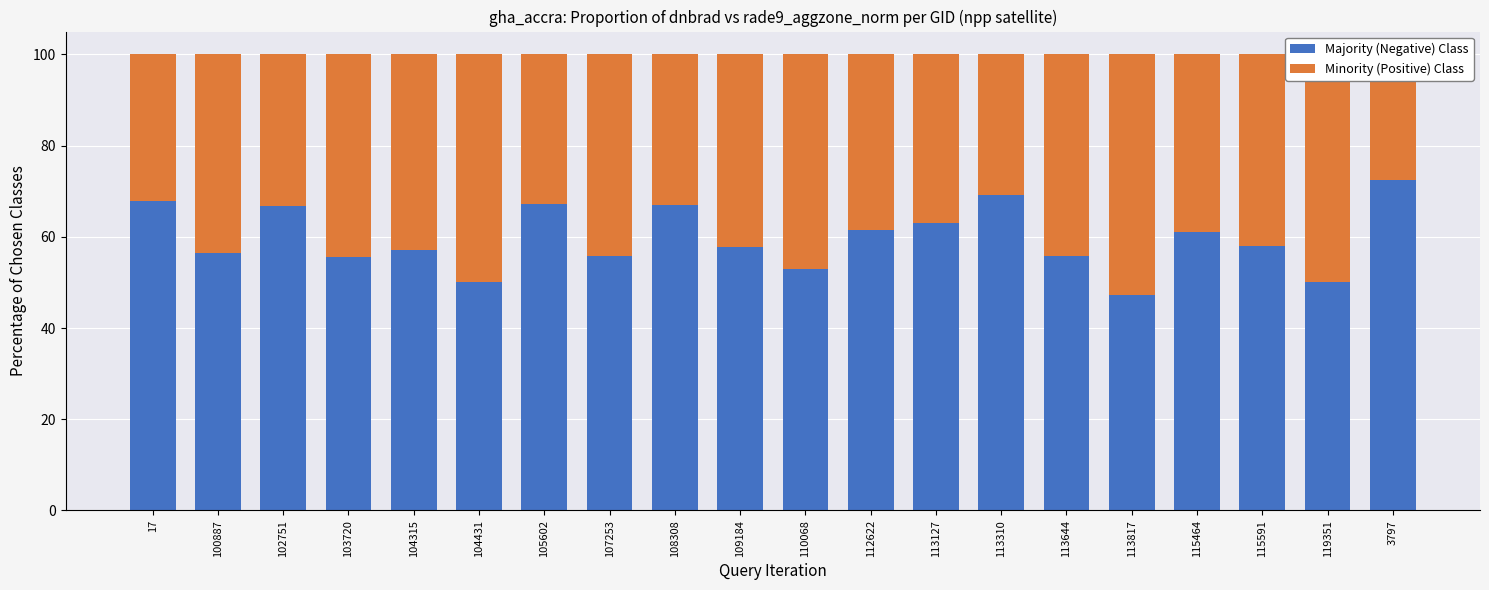

Where is Majority (Negative) Class nearest to the value 59?

115591